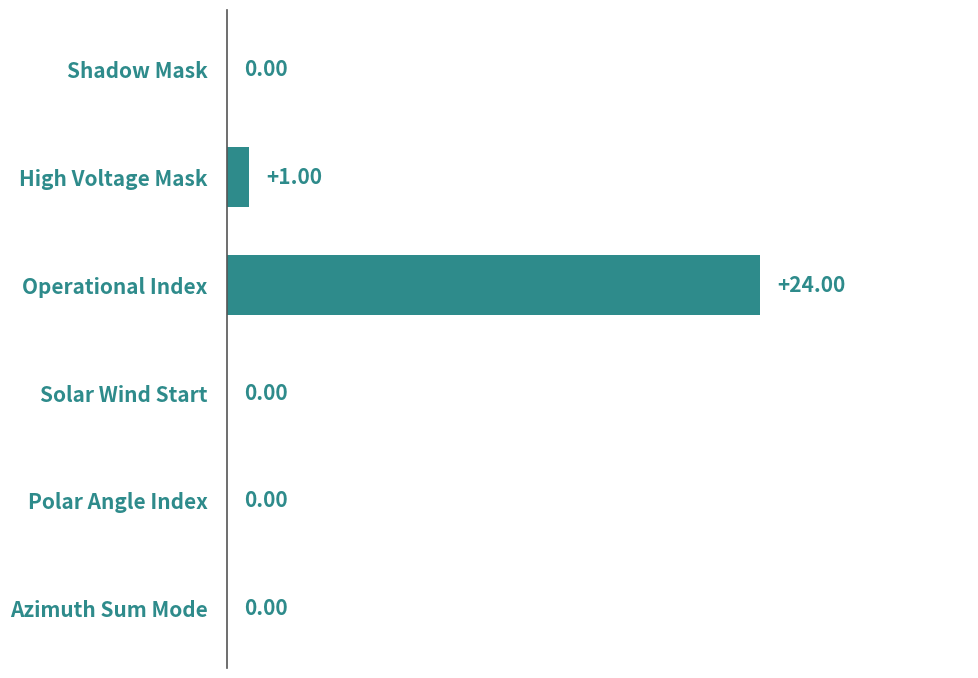

Between Shadow Mask and Operational Index, which is larger?

Operational Index